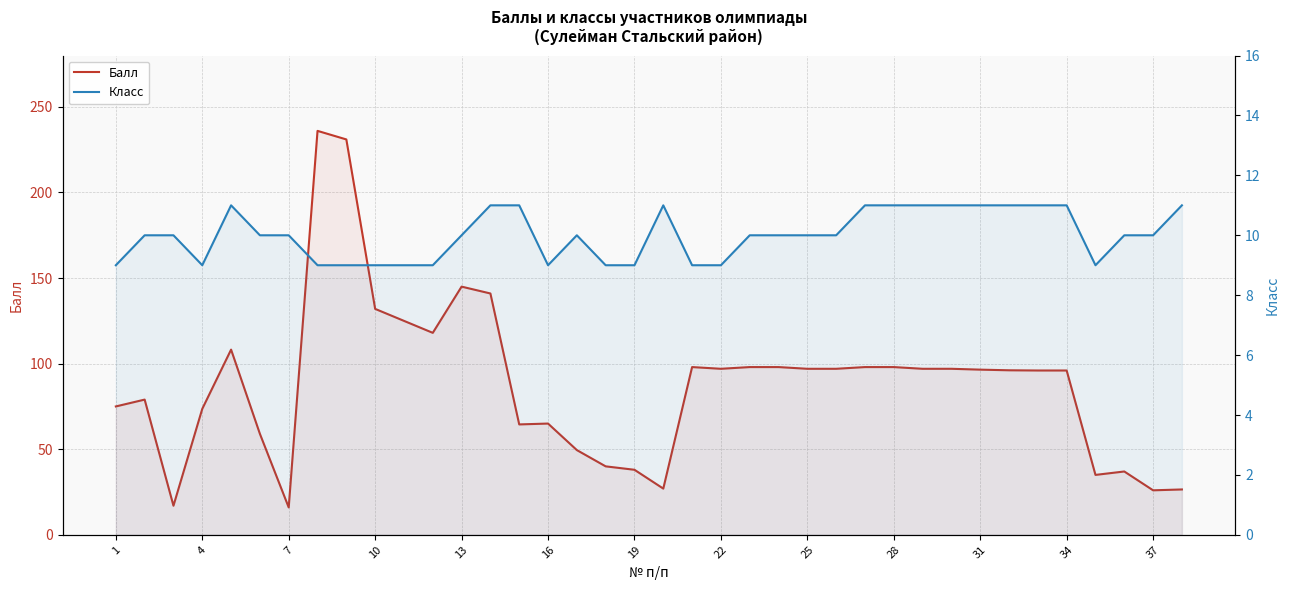

True or false: Класс and Балл cross at least once.

False